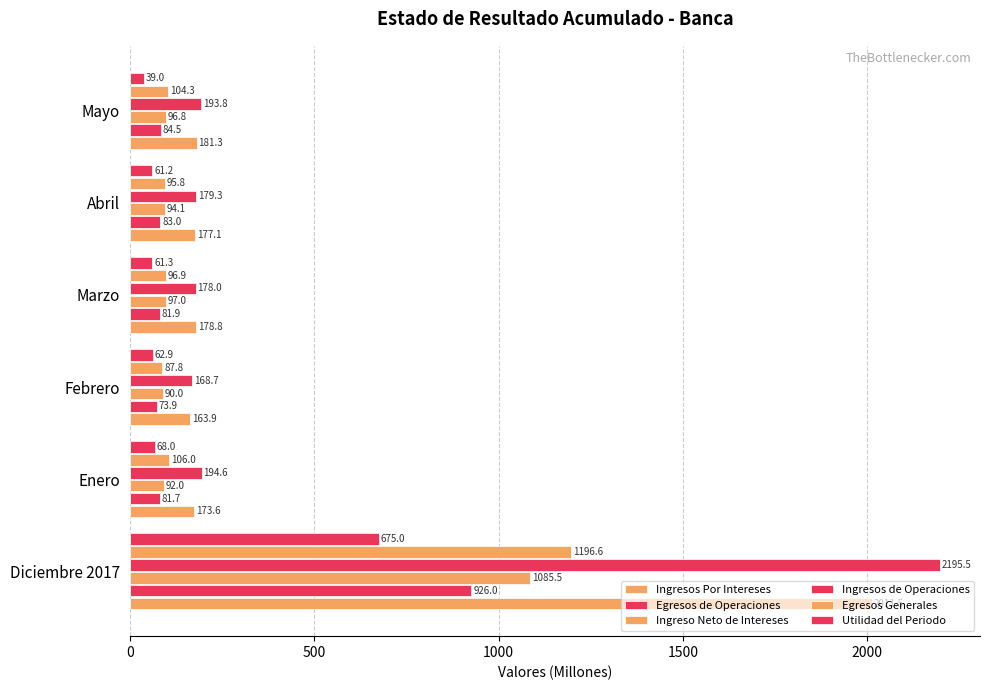

How many values in the Ingreso Neto de Intereses series are below 96?

3